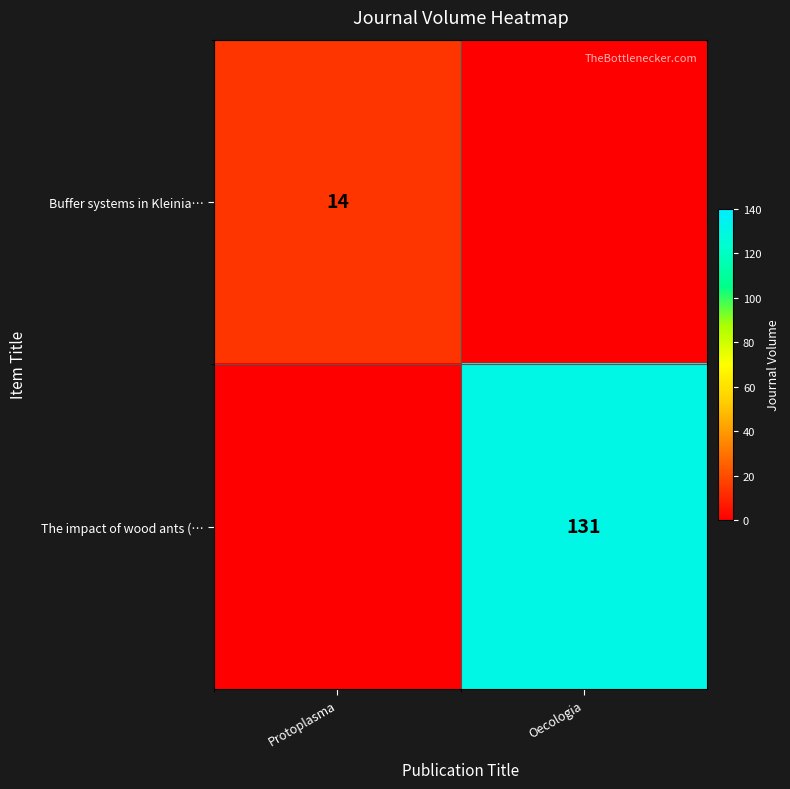

True or false: Buffer systems in Kleinia… has a value of 14 at Protoplasma.

True